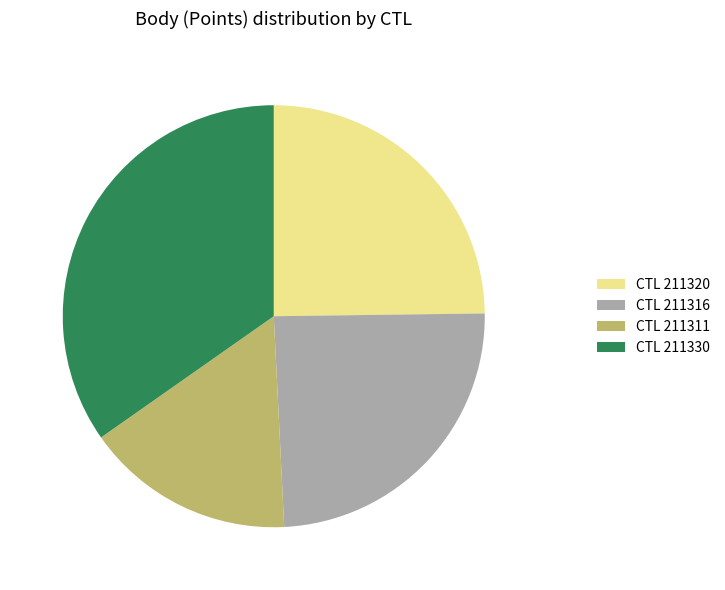

Do CTL 211330 and CTL 211311 together represent more than half of the pie?

Yes